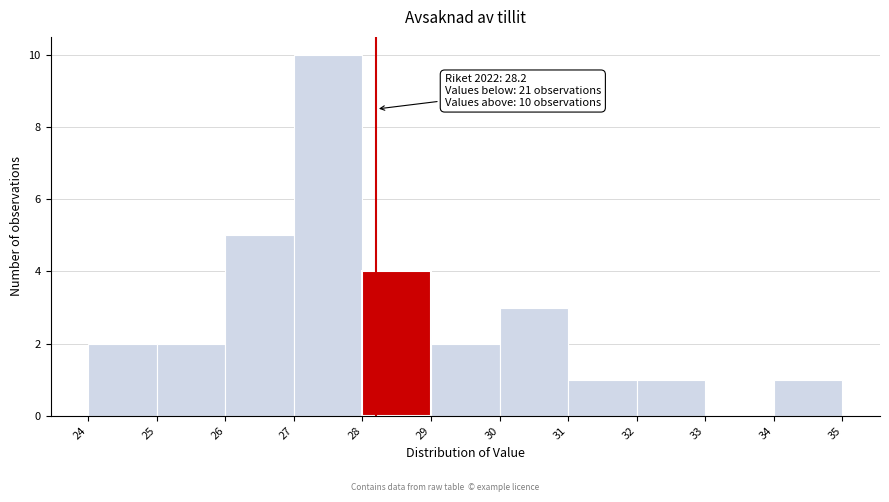

Which range on the x-axis has the tallest bar?

27 to 28